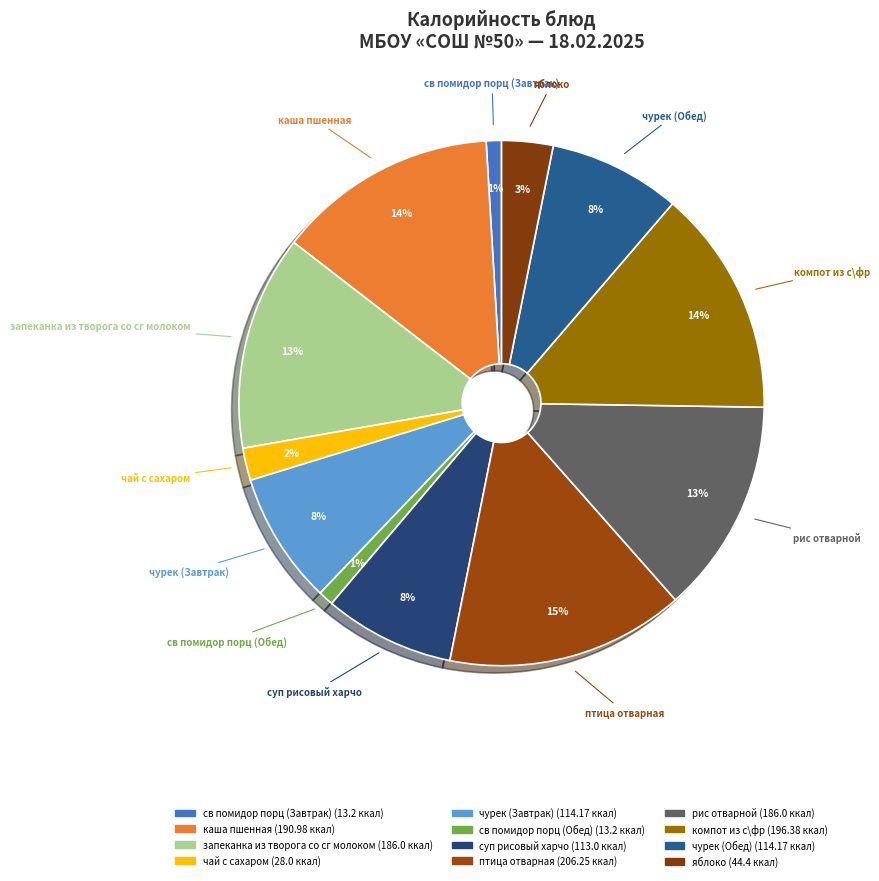

Count the number of slices in the pie.

12